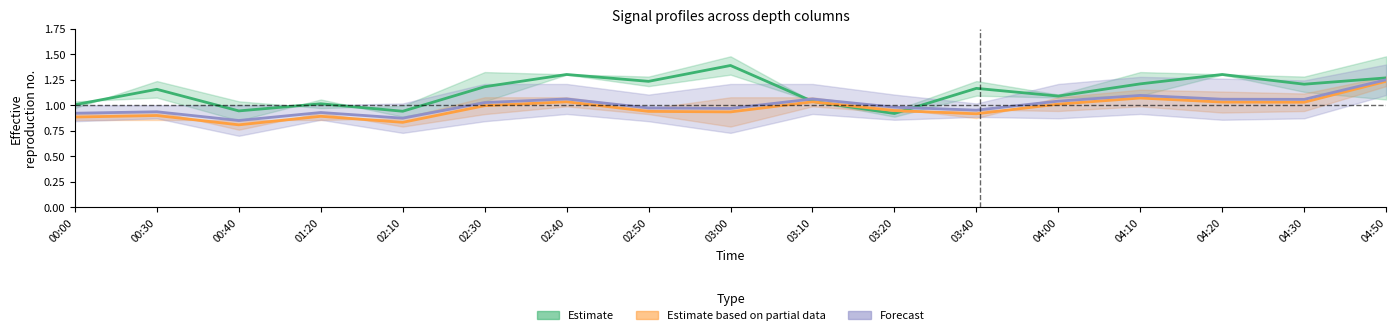

Reading right to left, what are all the values shown in this chart?

Estimate: 1.3	1.2	1.3	1.2	1.1	1.2	0.9	1.0	1.4	1.2	1.3	1.2	0.9	1.0	0.9	1.2	1.0
Estimate based on partial data: 1.2	1.0	1.0	1.1	1.0	0.9	0.9	1.0	0.9	0.9	1.0	1.0	0.8	0.9	0.8	0.9	0.9
Forecast: 1.2	1.1	1.1	1.1	1.0	1.0	1.0	1.1	1.0	1.0	1.1	1.0	0.9	0.9	0.8	0.9	0.9